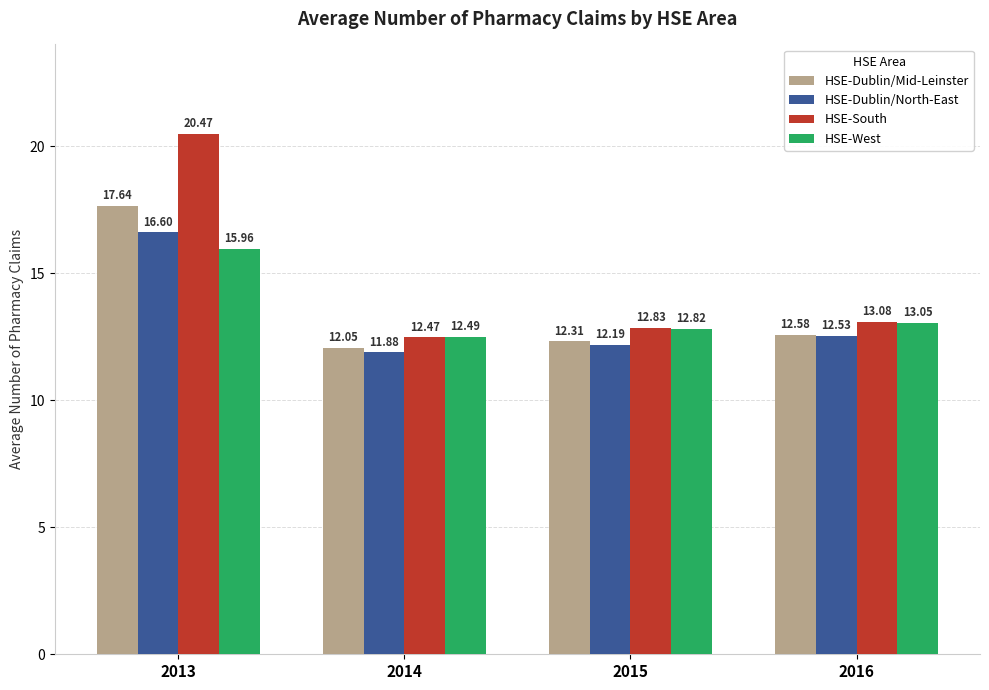

What is the value of the HSE-South bar at the 1st from the left?

20.5